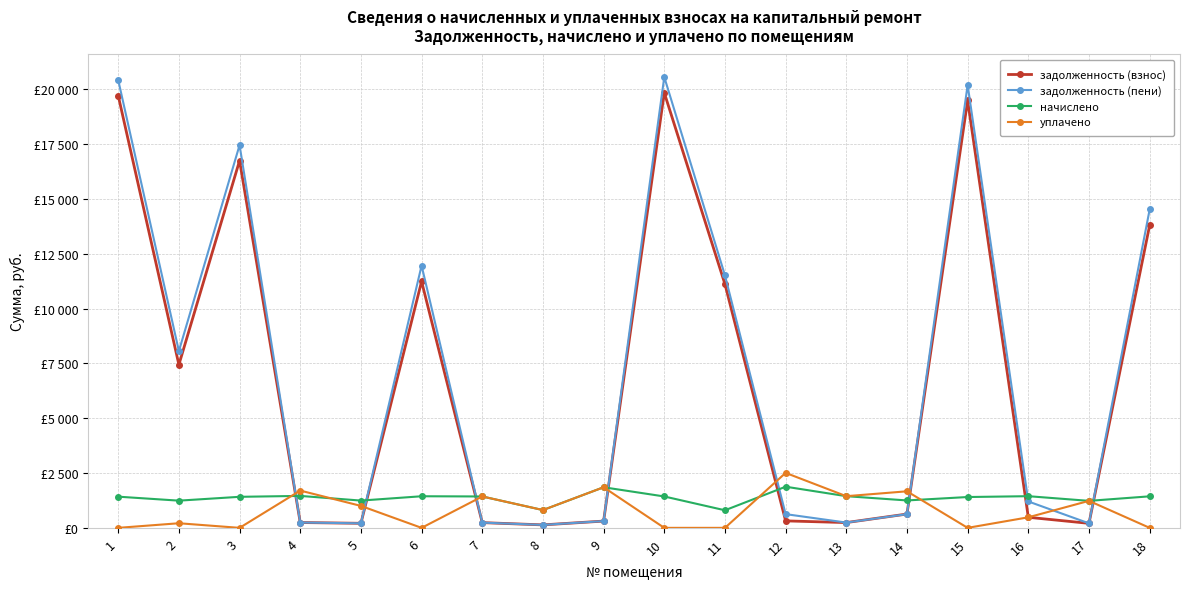

How many times do уплачено and начислено cross each other?

4